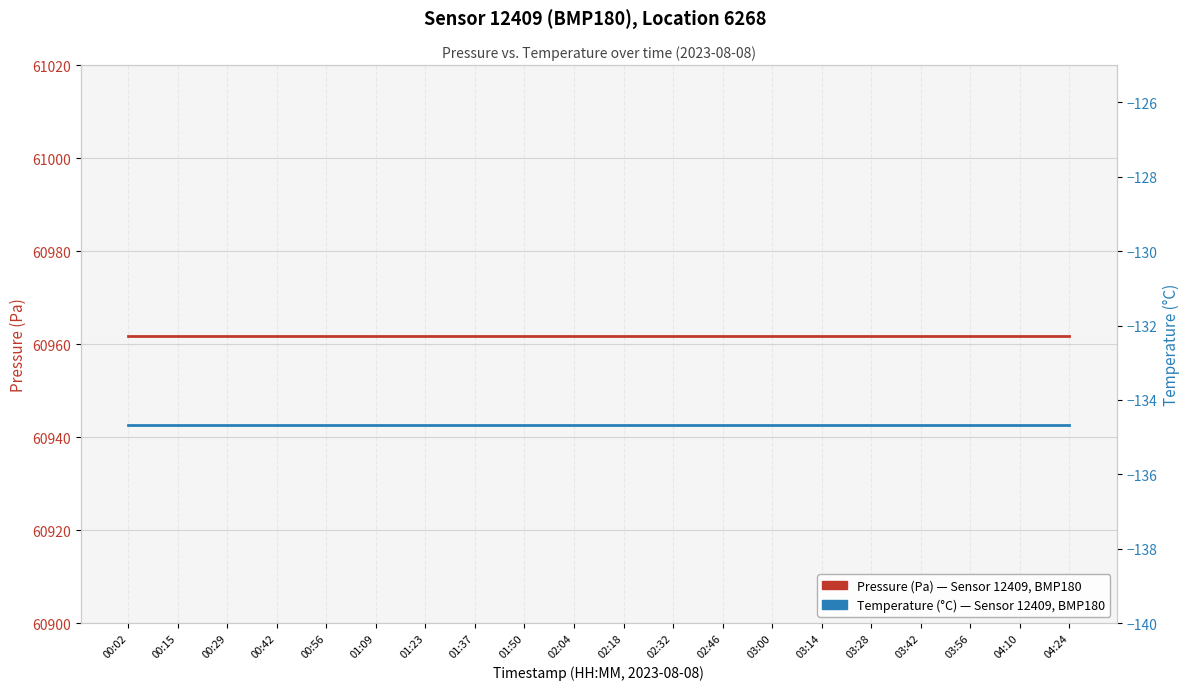

At which label does Pressure (Pa) — Sensor 12409, BMP180, Loc 6268 reach its peak?

00:02